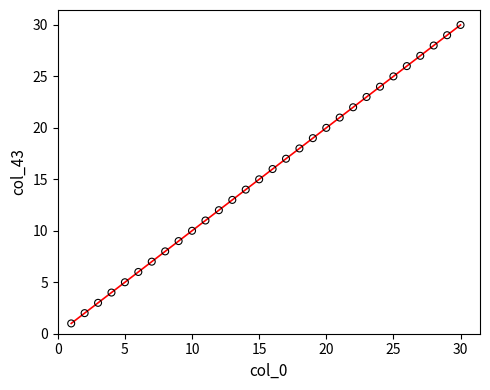

What is the range of Y values (max minus min)?

29